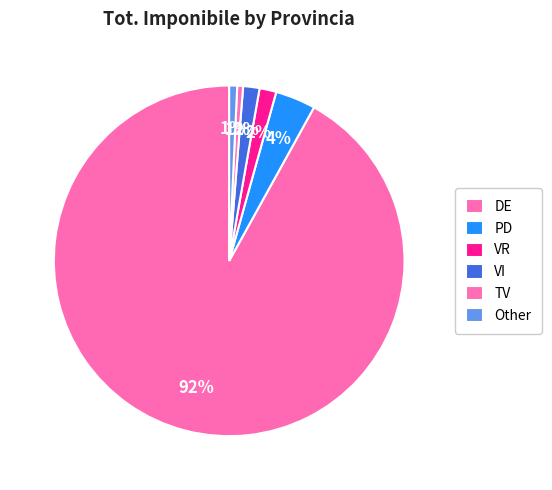

How many segments does this pie chart have?

6